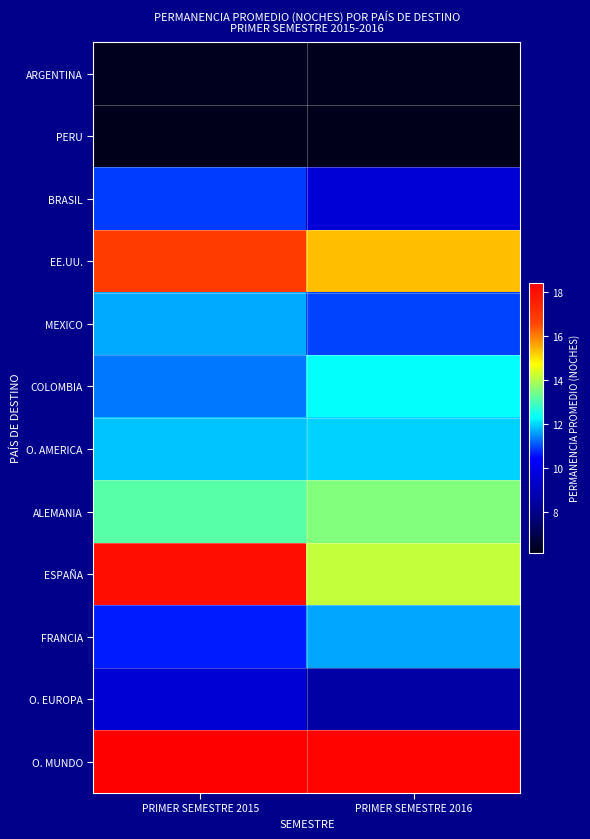

At how many categories does at least one series exceed 17?

2